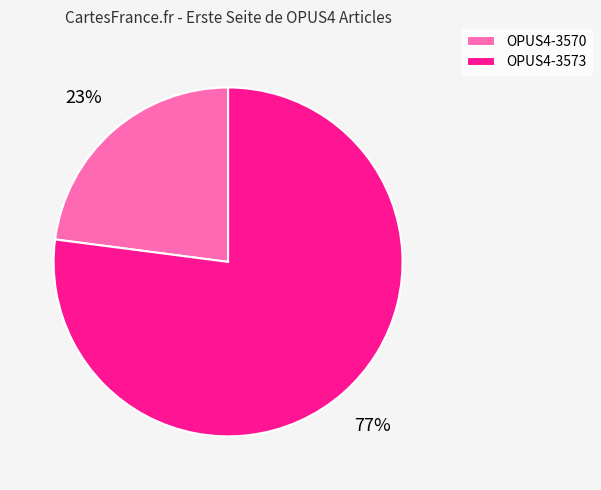

Is the sum of OPUS4-3573 and OPUS4-3570 greater than half?

Yes